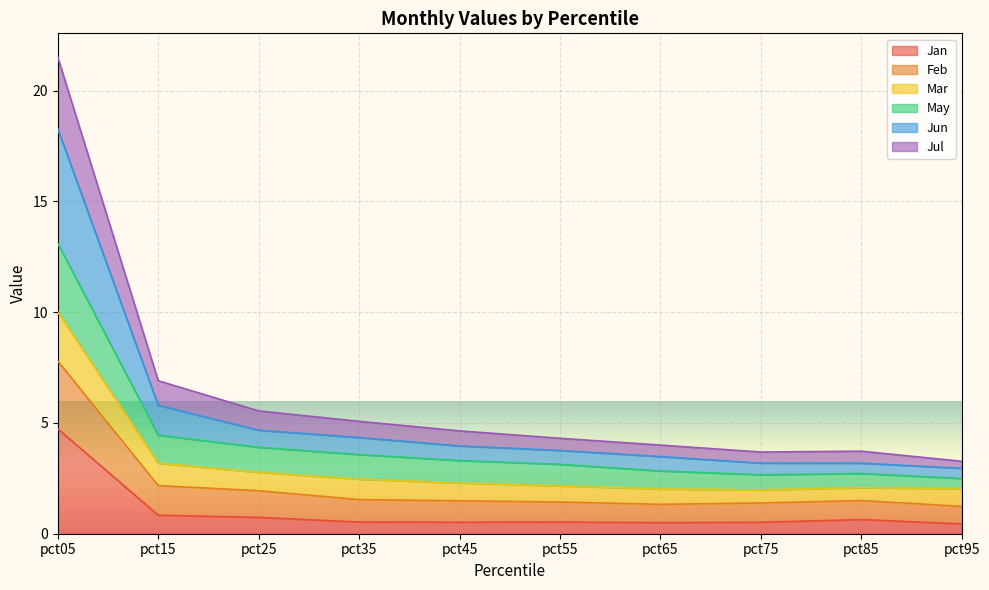

Which series has the largest total across all categories?

Feb